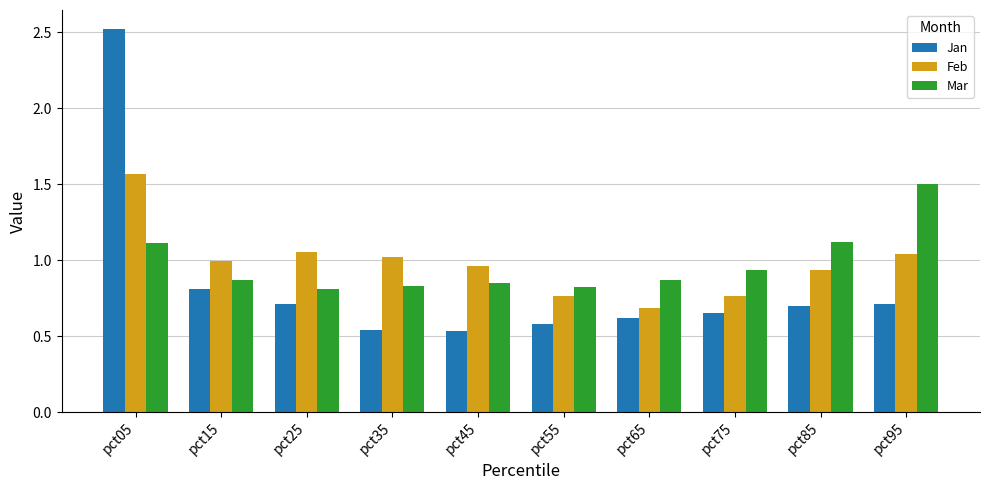

List the series in order of their peak value, lowest first.

Mar, Feb, Jan